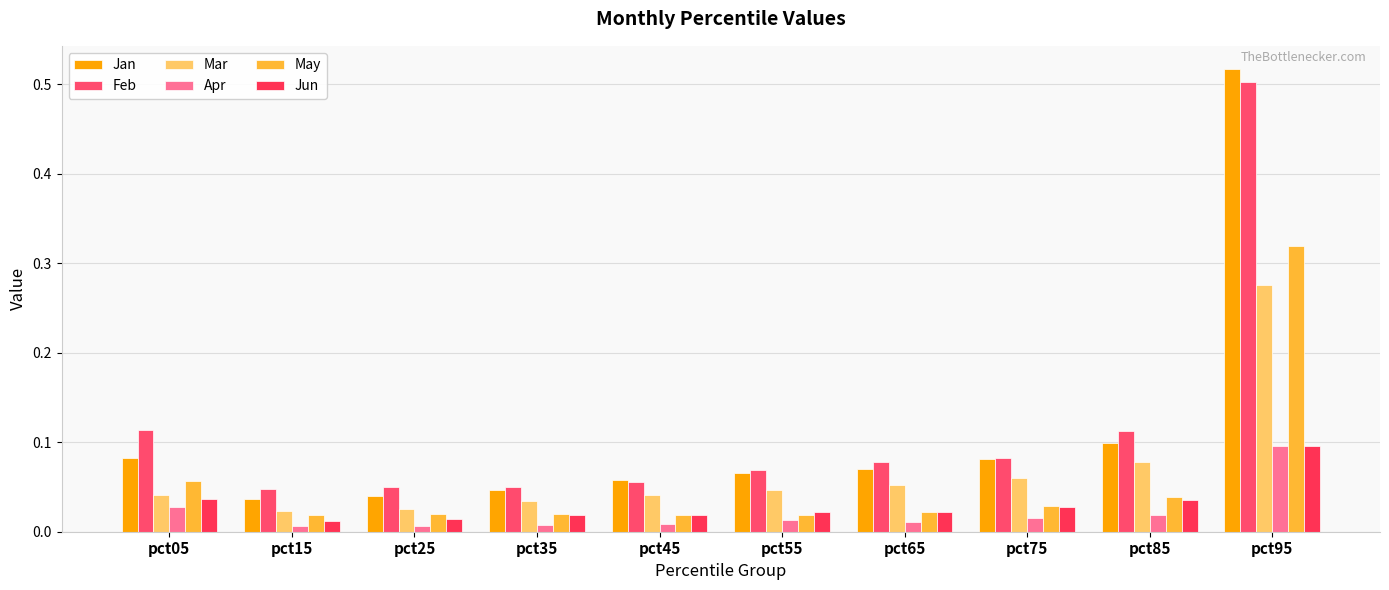

Which has a higher value, pct35 or pct15?

pct35